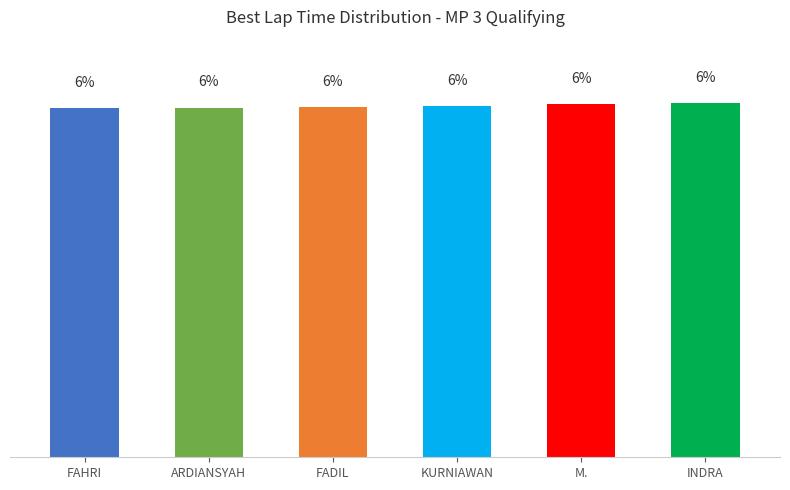

Approximately how many times larger is the value at FAHRI compared to ARDIANSYAH?

1.0